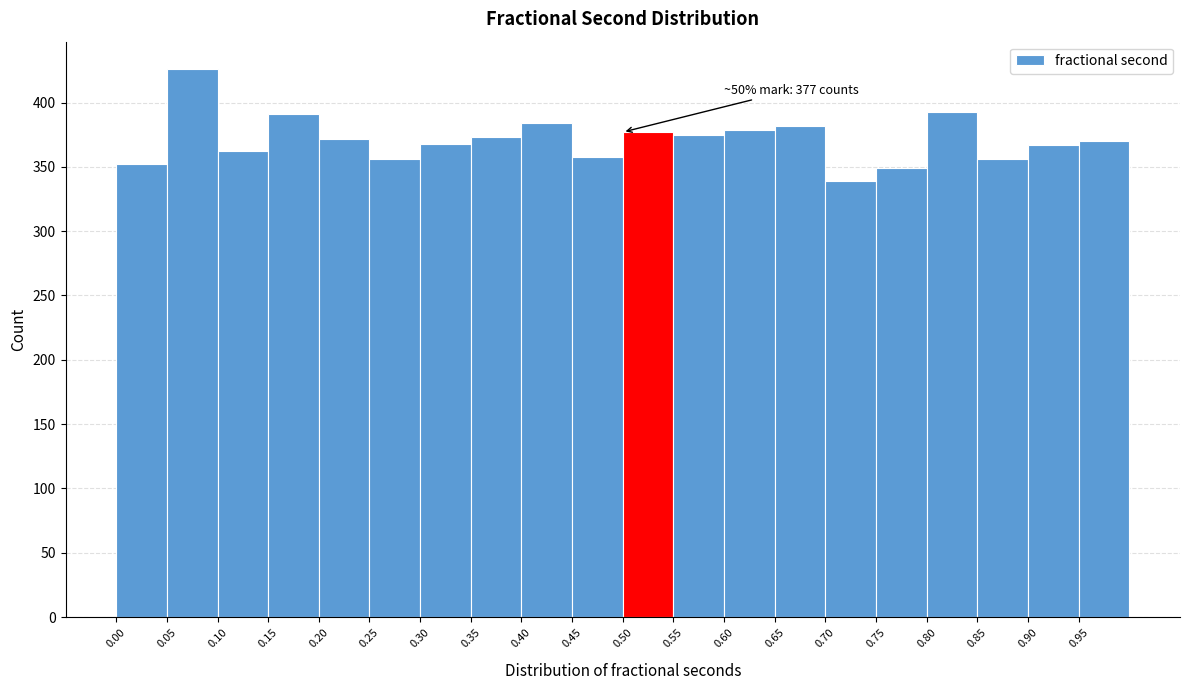

Over which range of the x-axis is the bar tallest?

0.05 to 0.10